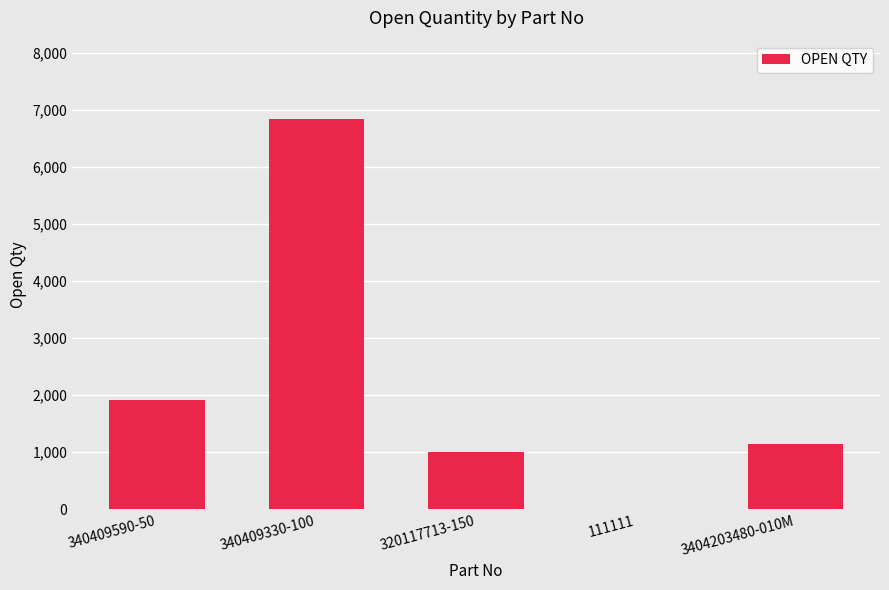

What is the change in value from 340409590-50 to 3404203480-010M?

-768